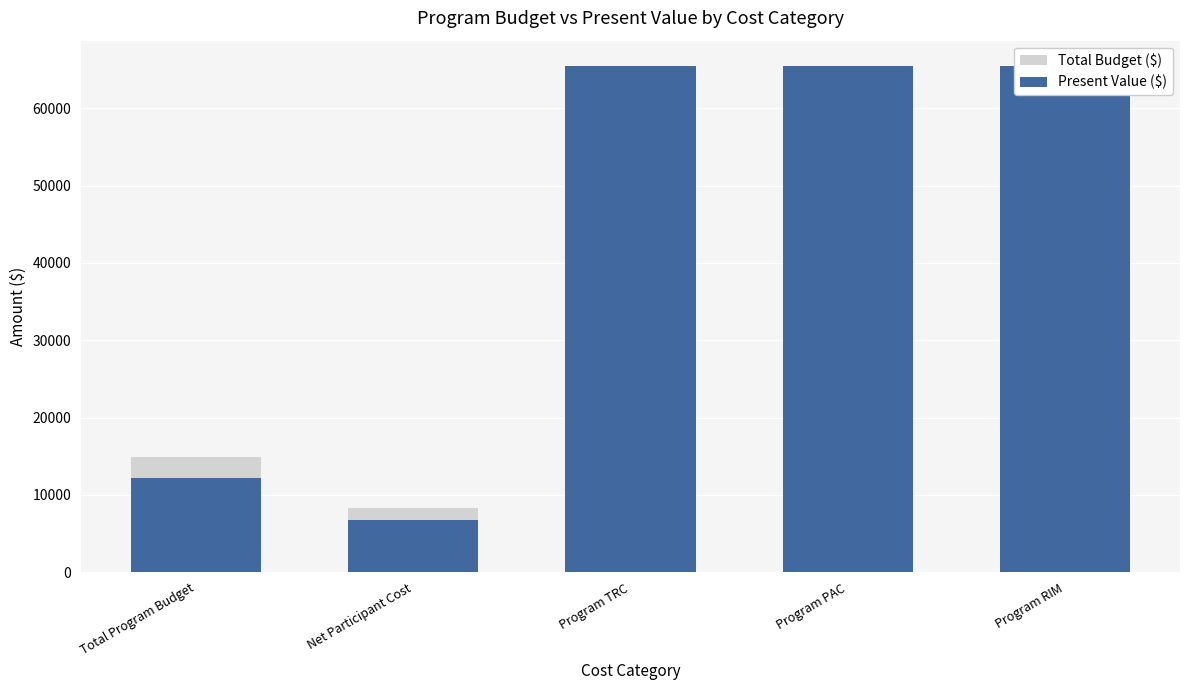

Reading left to right, extract all data points from this chart.

Total Budget ($): 14856.7	8258.3	18870.0	12154.2	12154.2
Present Value ($): 12154.2	6715.8	65453.9	65453.9	65453.9